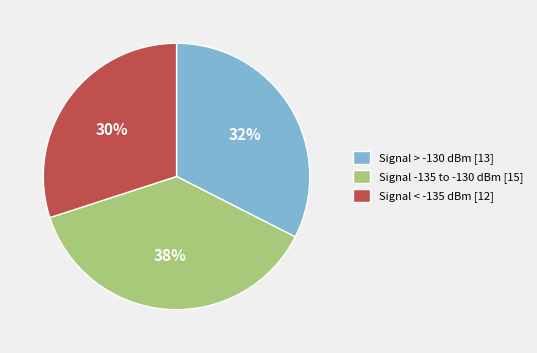

True or false: Signal > -130 dBm [13] accounts for 23% of the total.

False